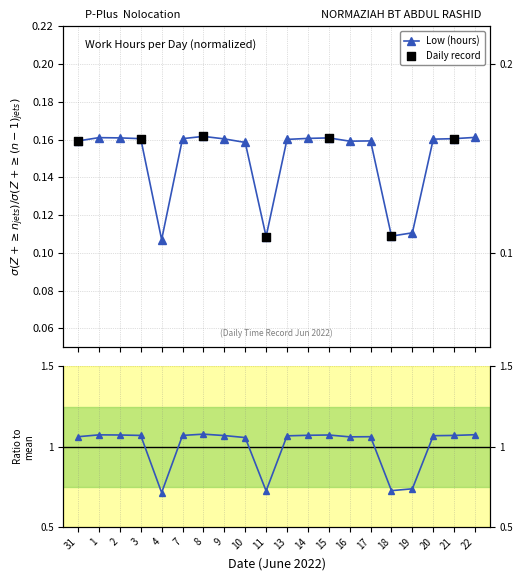

Between 10 and 15, which is larger?

15